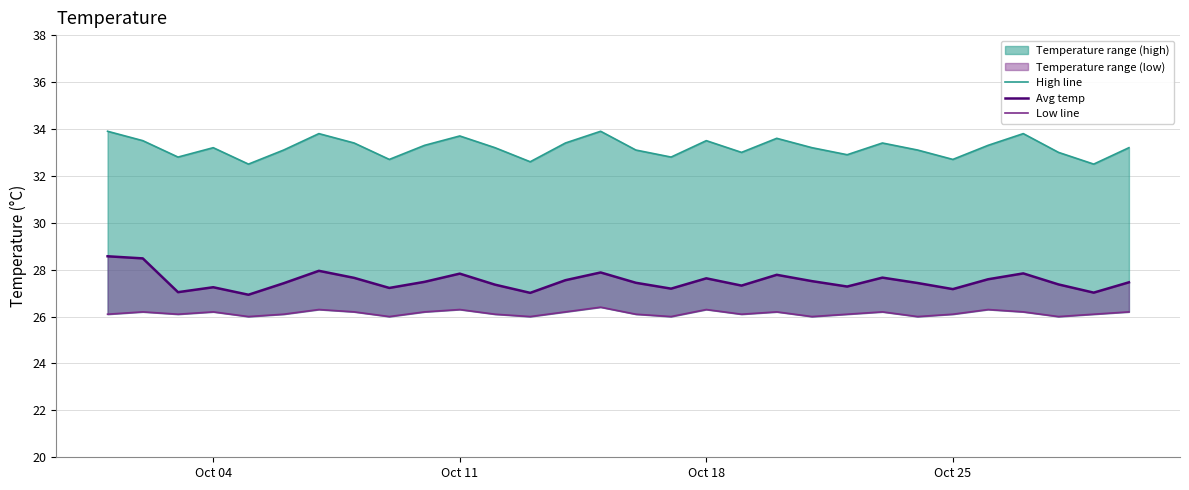

What is the total value across all series at Oct 18?

87.4